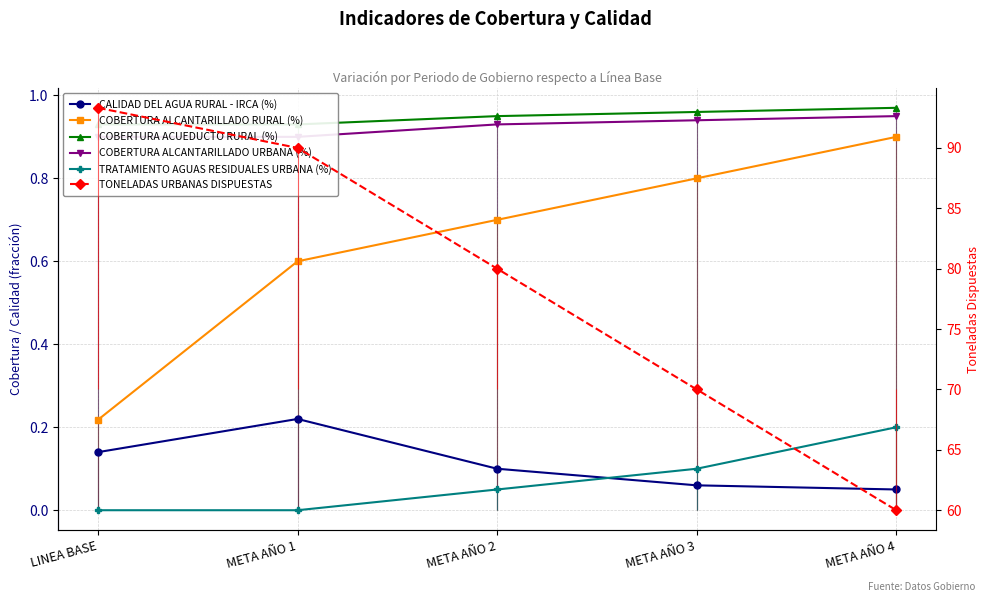

Is this an area chart (filled region under the line)?

No